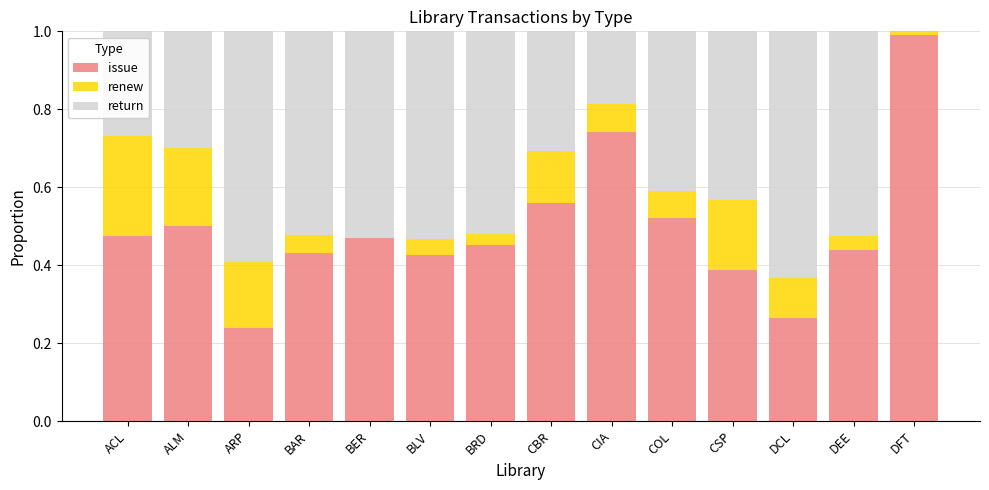

The value of issue at BAR is 0.4. True or false?

True